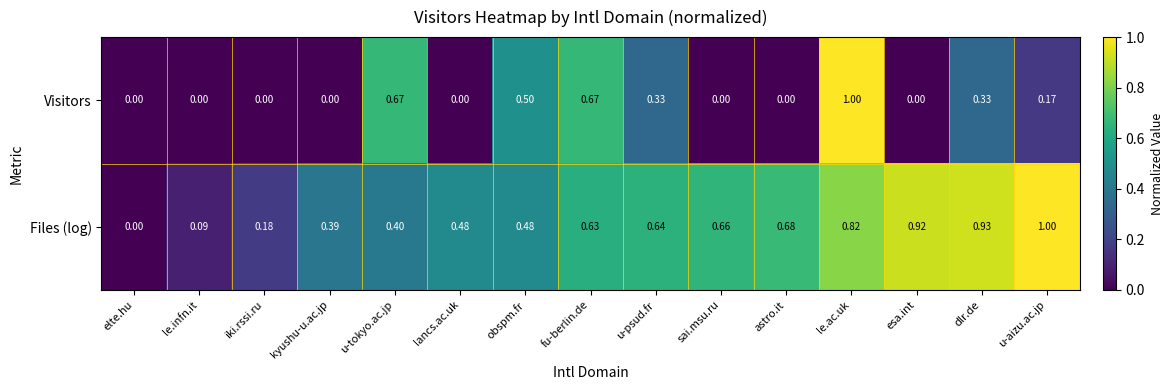

Which series has the largest total across all categories?

Files (log)